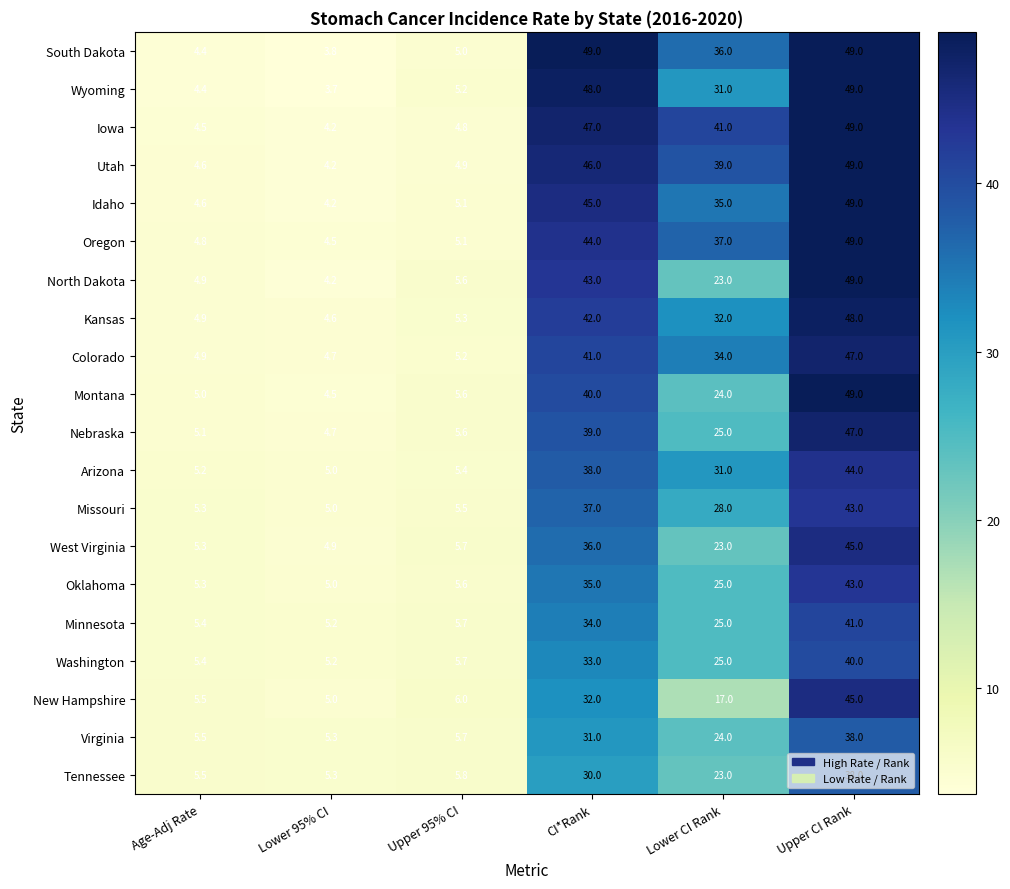

What value does the South Dakota series have at Age-Adj Rate?

4.4